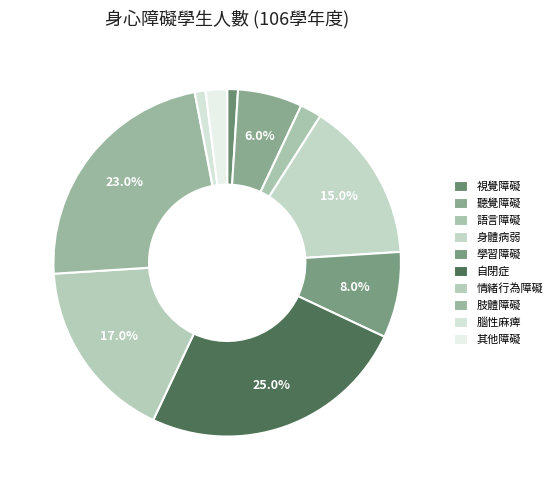

How many segments does this pie chart have?

10